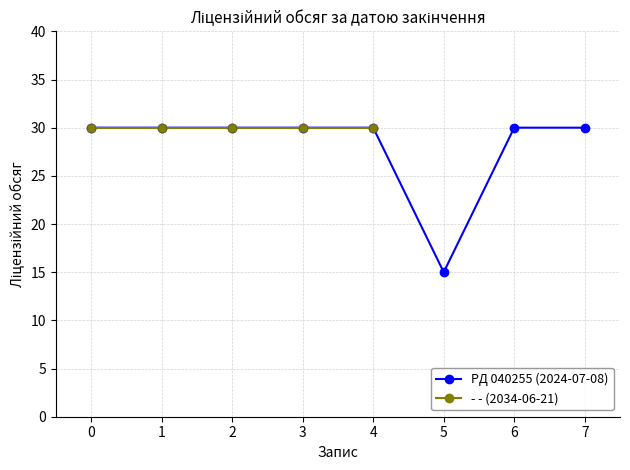

Is it true that PД 040255 (2024-07-08) equals 53 at 1?

False